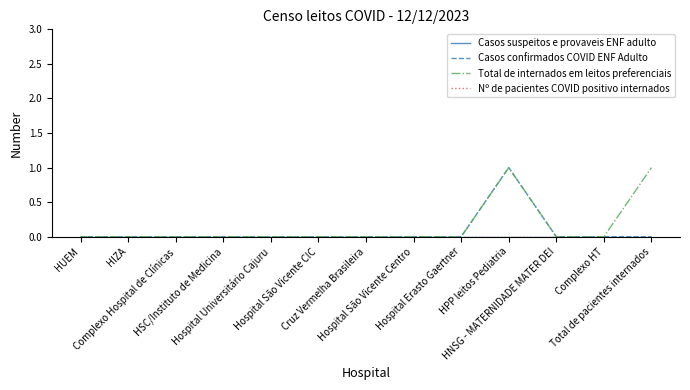

True or false: Casos confirmados COVID ENF Adulto and Total de internados em leitos preferenciais cross at least once.

False